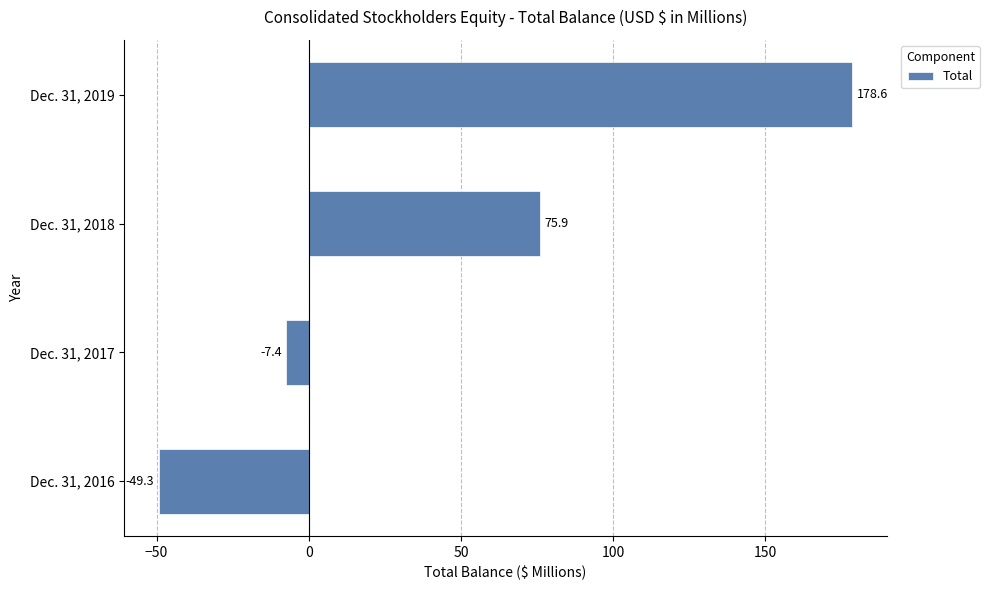

Read the value at Dec. 31, 2018.

75.9